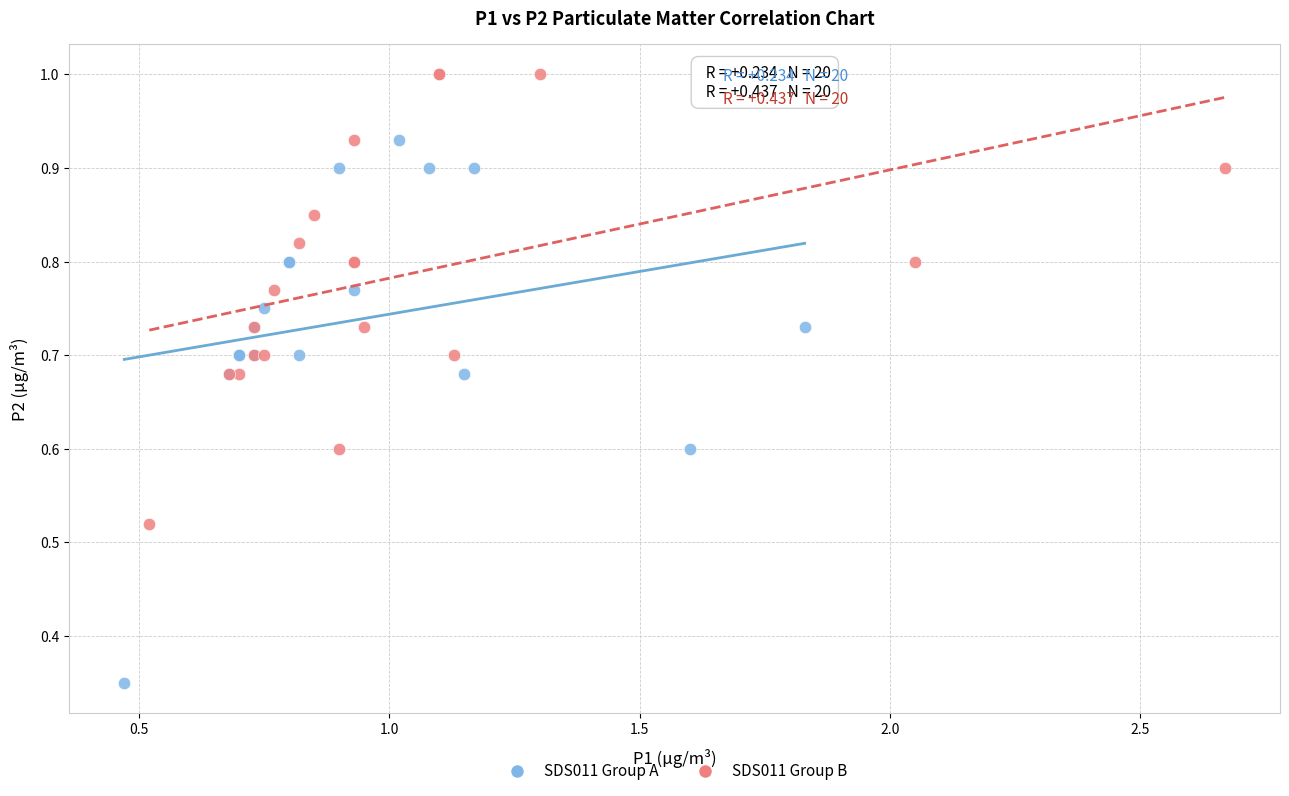

Which series has the widest spread of Y values?

SDS011 Group A